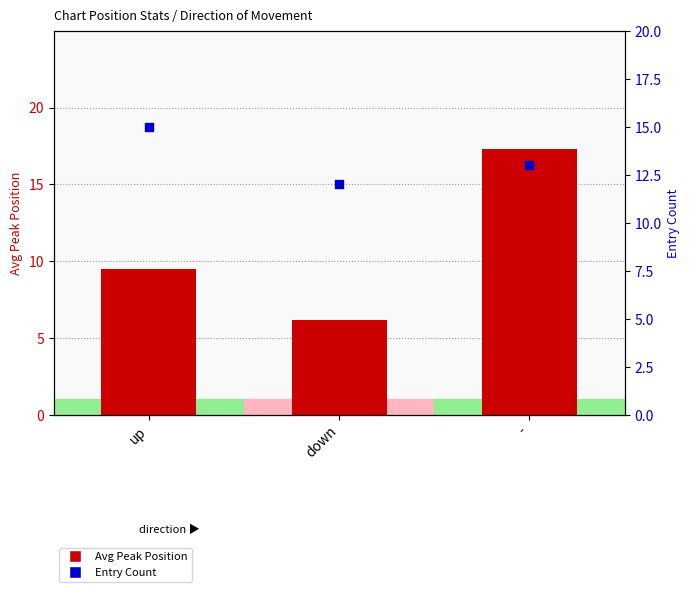

Which series contains the lowest Y value?

Avg Peak Position